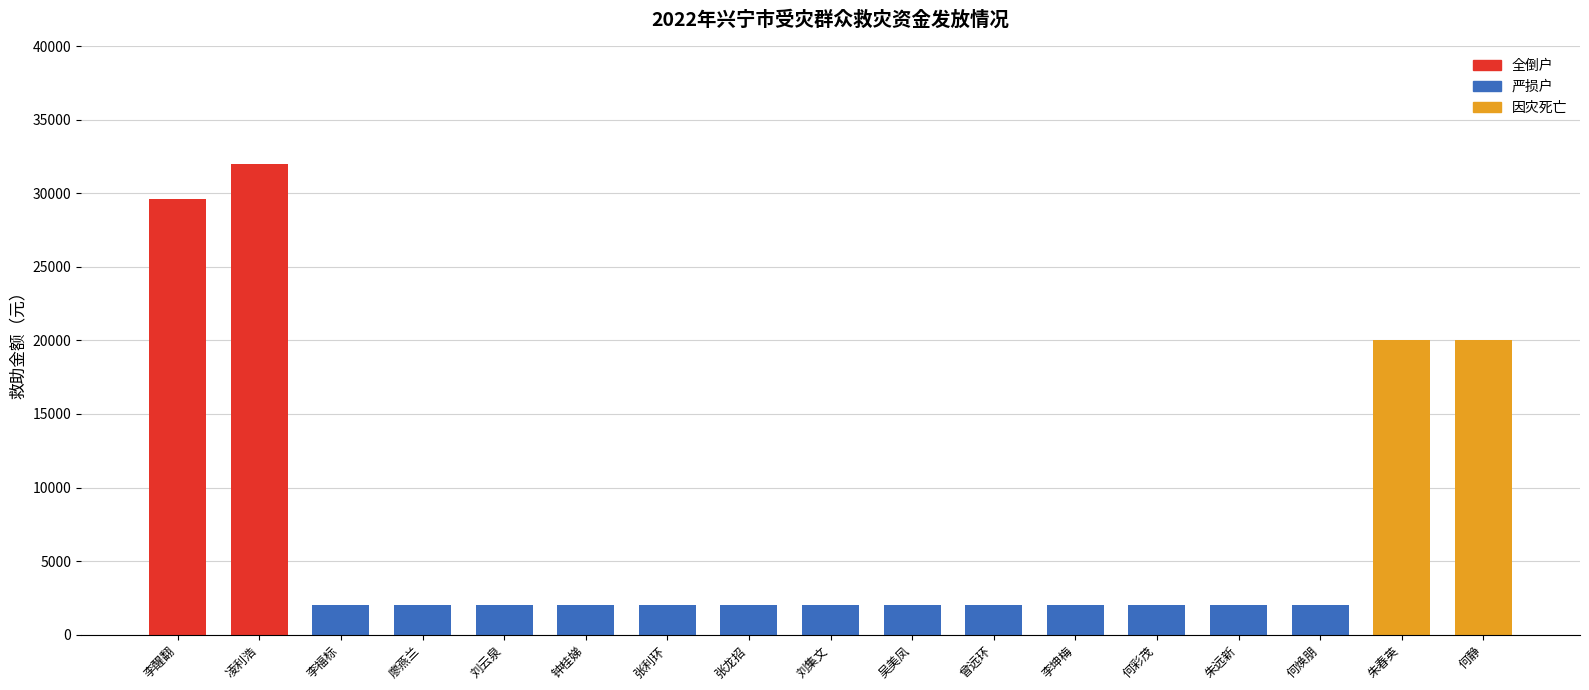

What is the minimum value shown in the chart?

2000